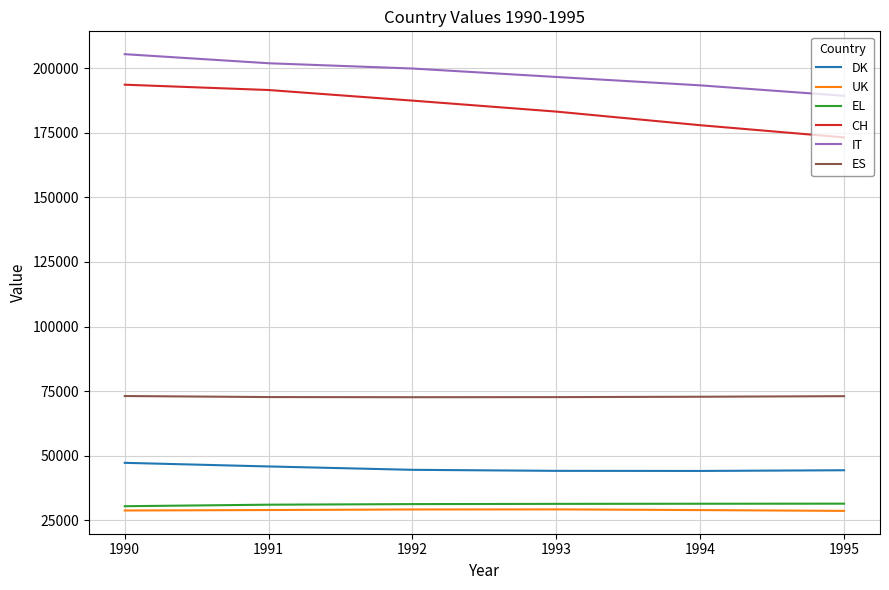

True or false: IT has more than 2 interior local peaks.

False